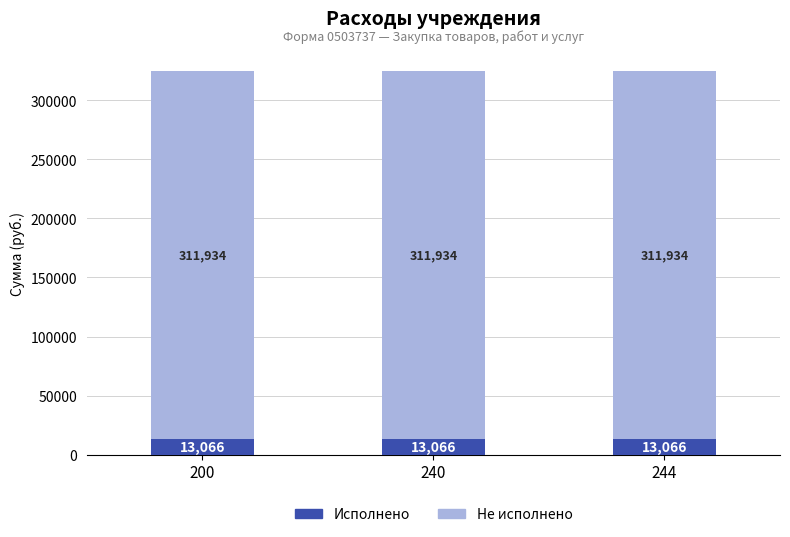

Read the Исполнено value at 244.

13066.2